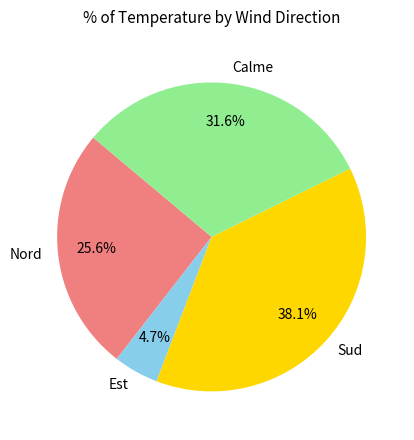

Between Calme and Nord, which is larger?

Calme